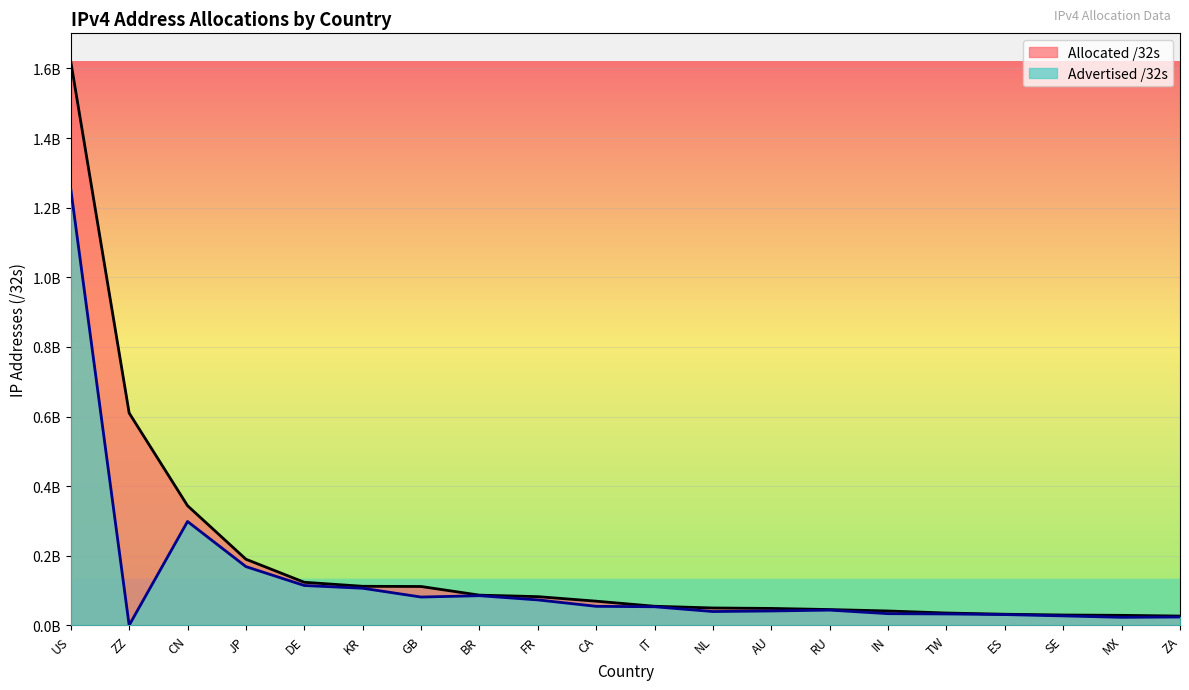

True or false: Advertised /32s and Allocated /32s intersect in this chart.

False